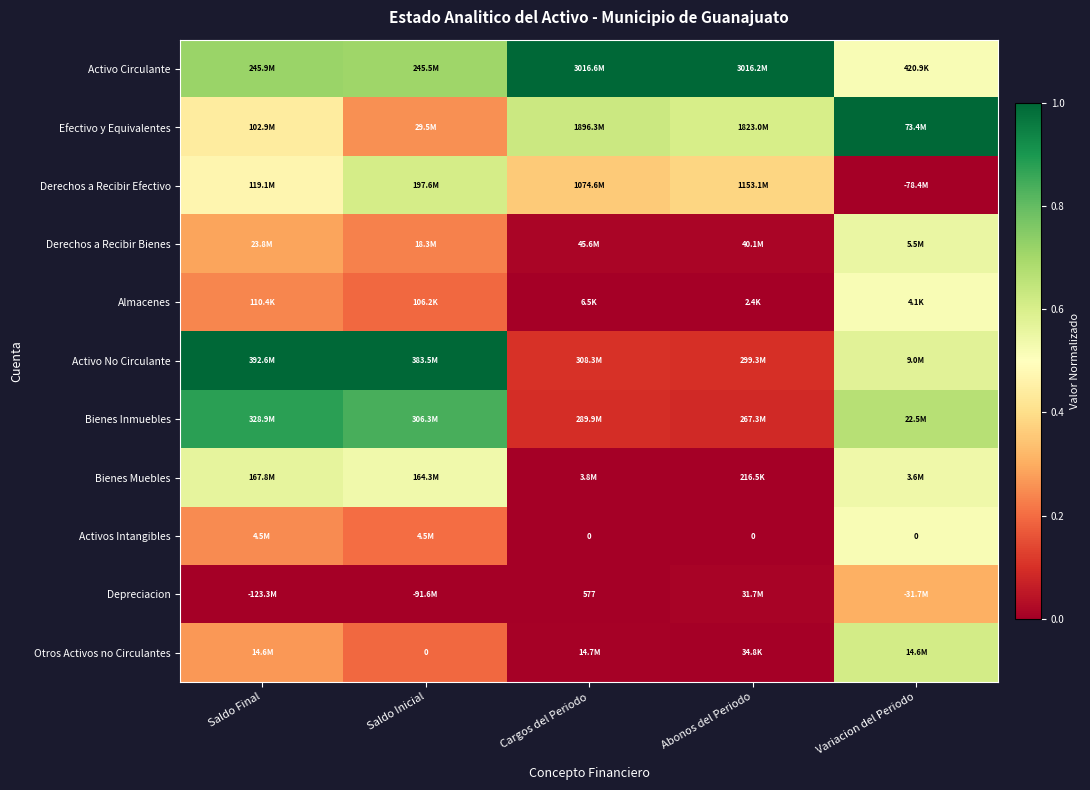

True or false: Activo Circulante has a value of 0.7 at Saldo Final.

True